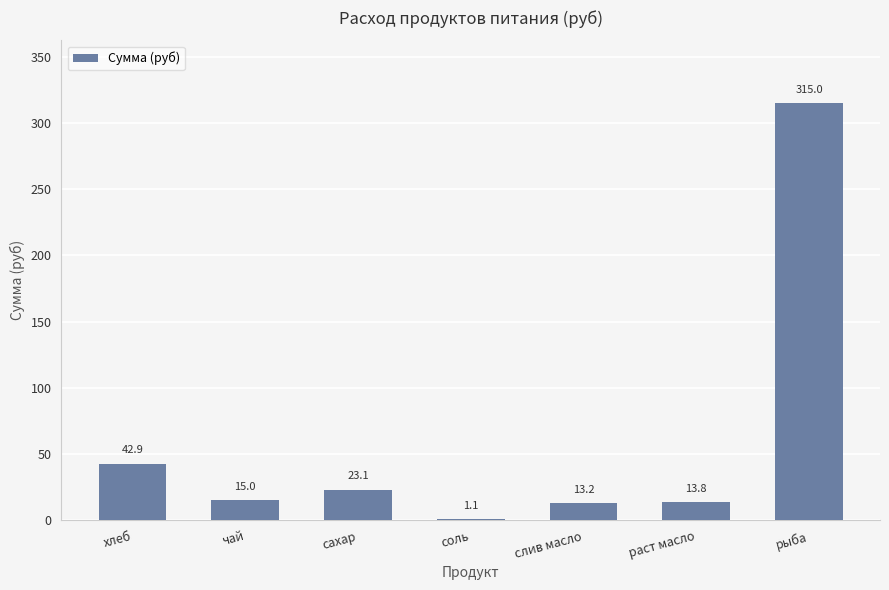

What value does the data have at соль?

1.1